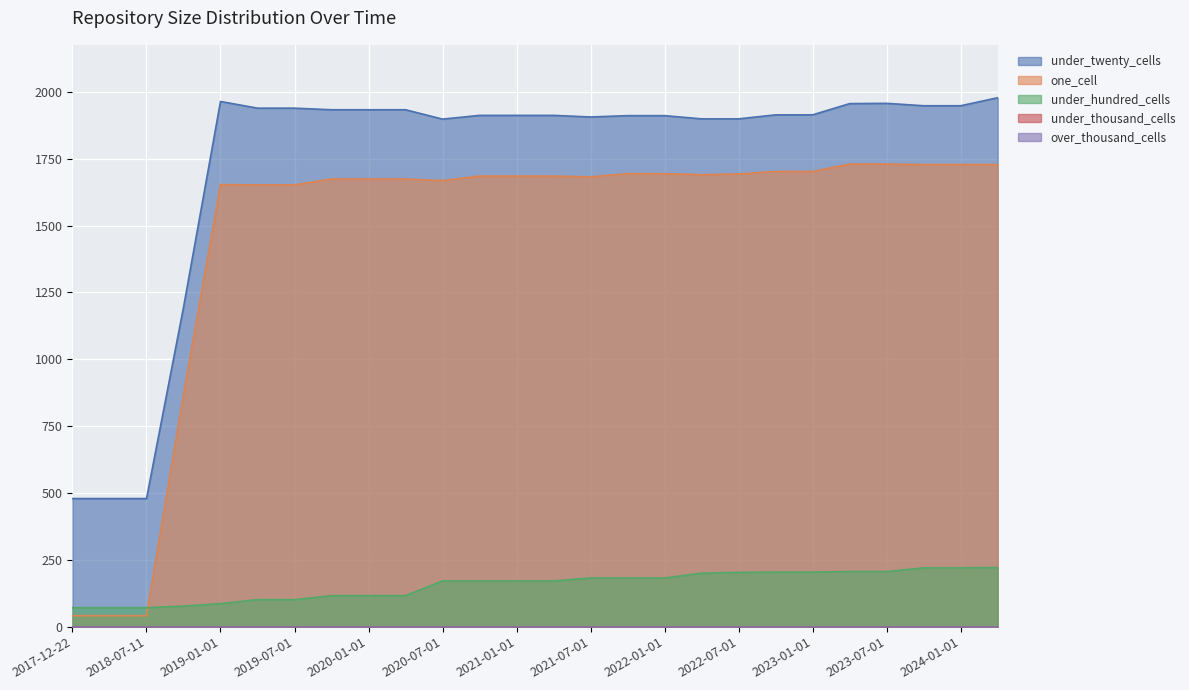

At which label does under_hundred_cells reach its minimum?

2017-12-22